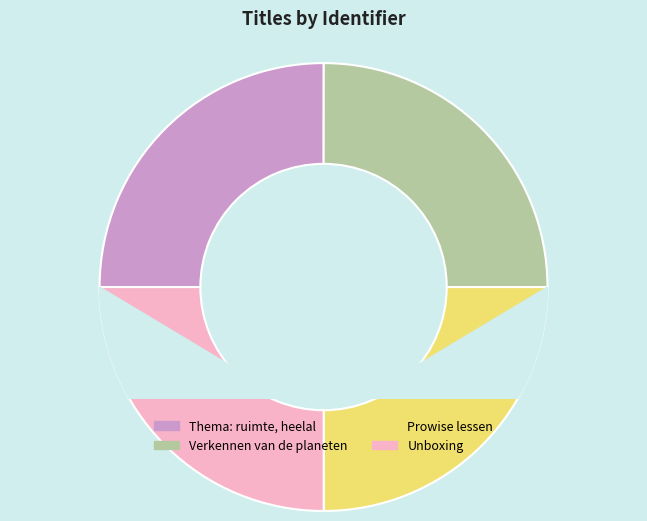

Count the number of slices in the pie.

4